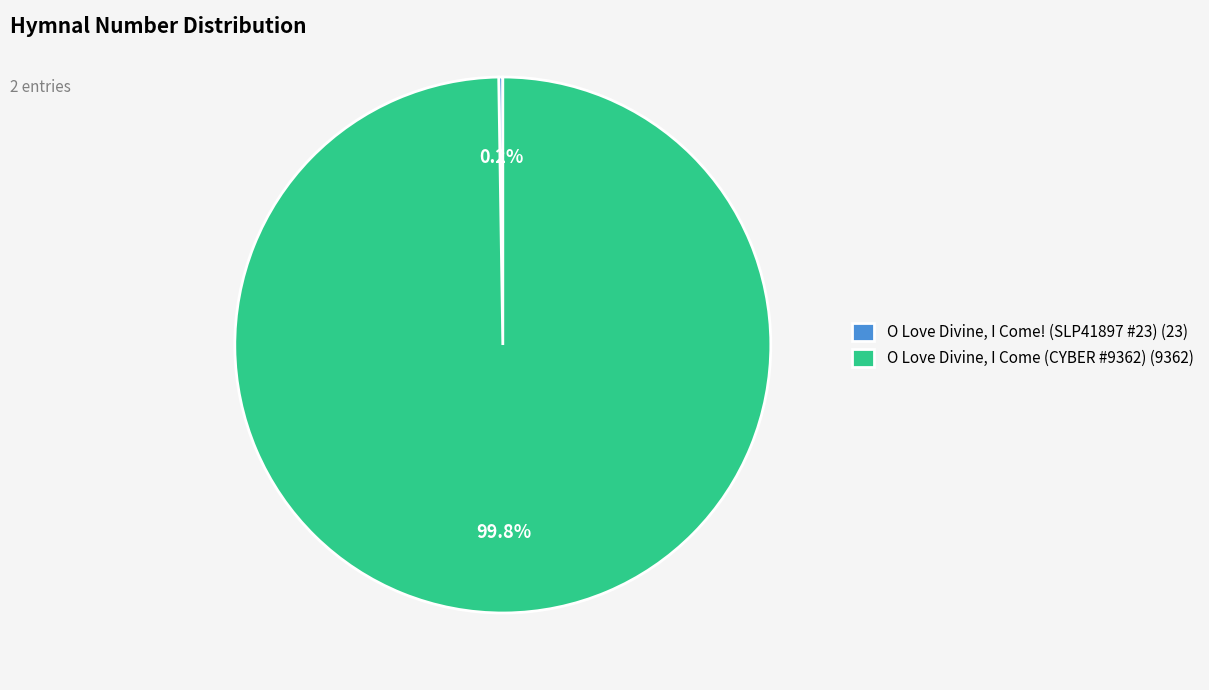

What percentage is NOT represented by O Love Divine, I Come (CYBER #9362) (9362)?

0.2%